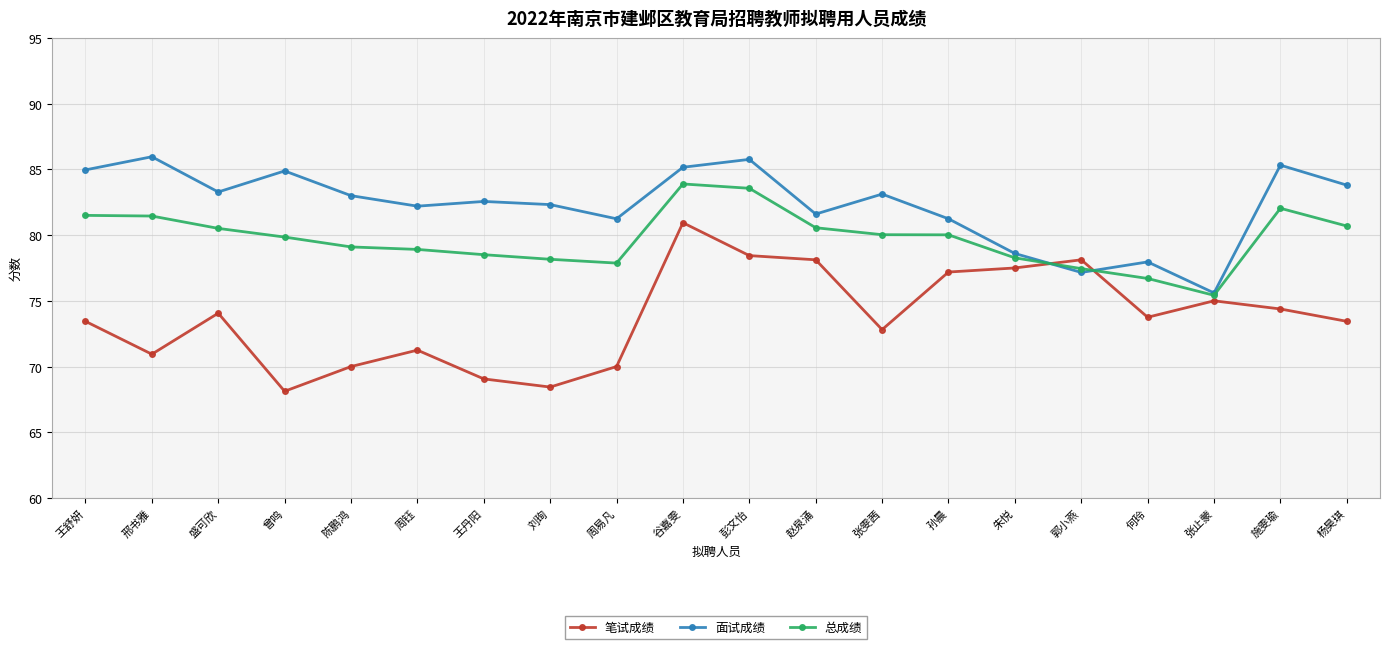

Which series ends up on top after the final intersection of 面试成绩 and 笔试成绩?

面试成绩